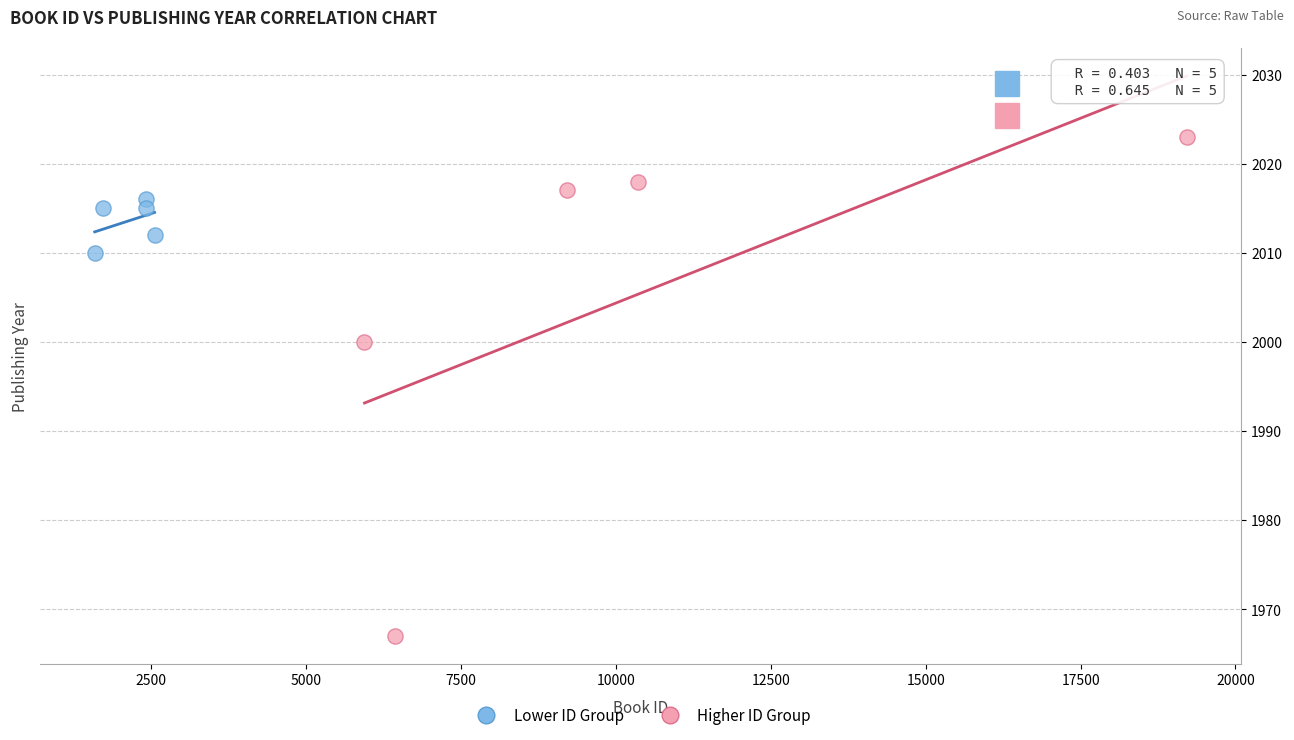

Which series contains the lowest Y value?

Higher ID Group